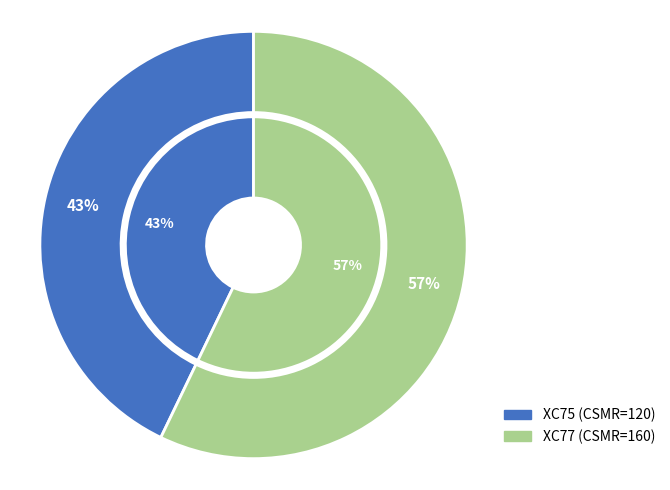

Is it true that 20MAR20 SPYI CSH EXO XC77 is 46% of the pie?

False